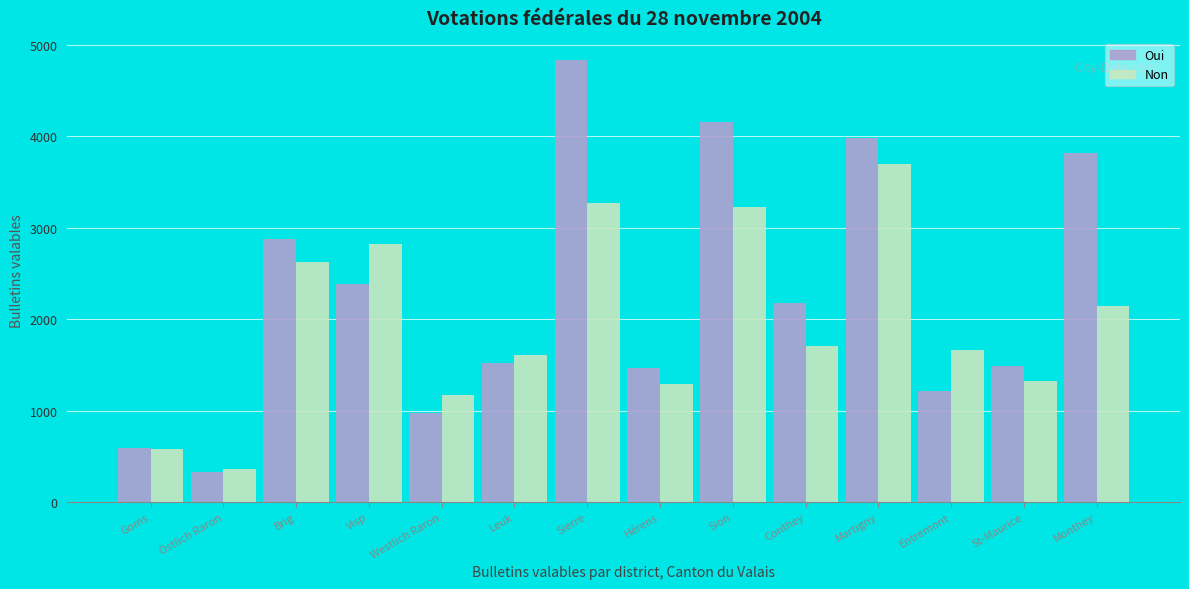

What is the minimum value for Non?

364